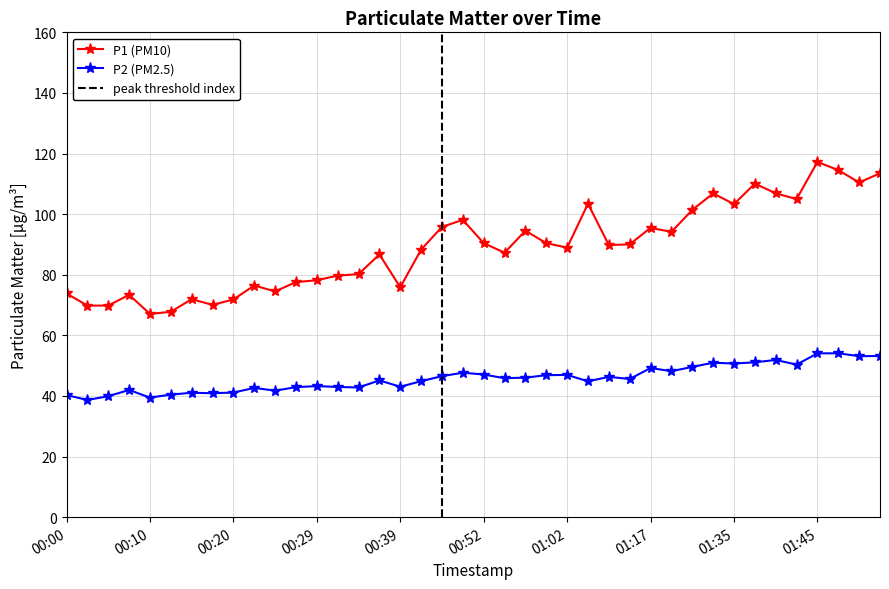

What is the label of the 37th point from the right?

00:08